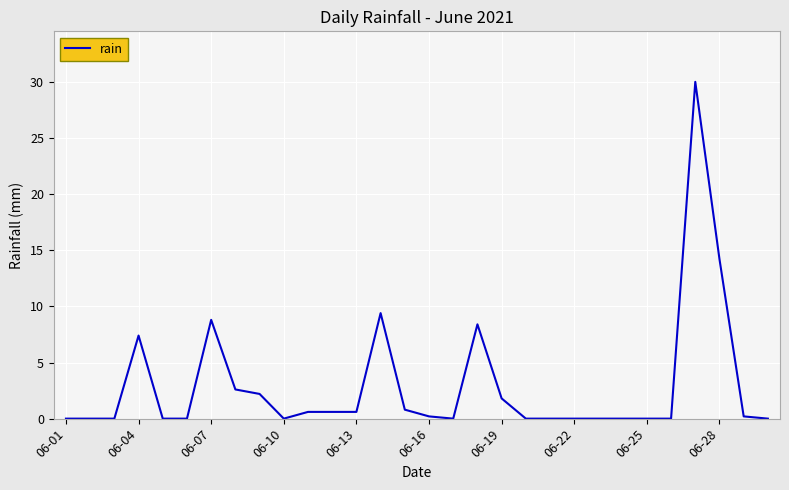

What is the difference between the maximum and minimum values?

30.0